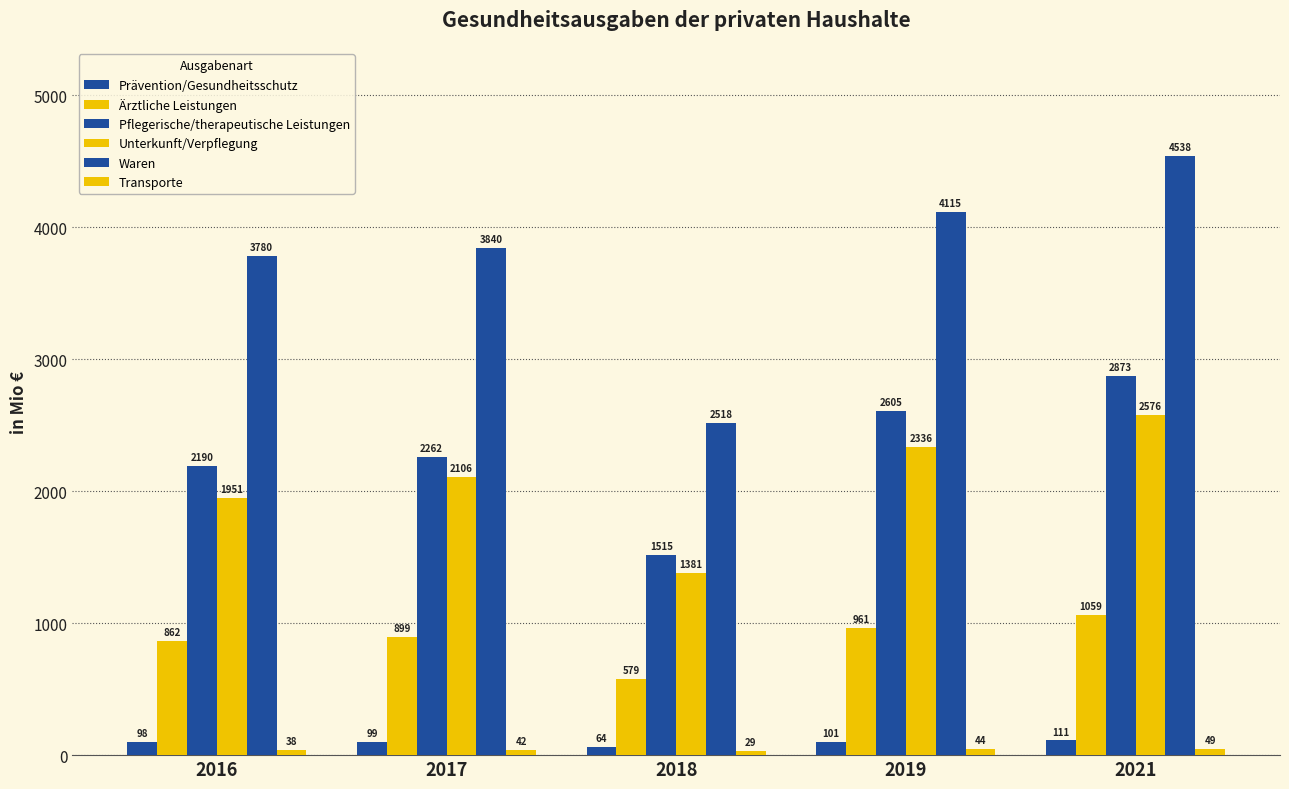

Is the value of Transporte at 2021 greater than the value of Ärztliche Leistungen at 2017?

No